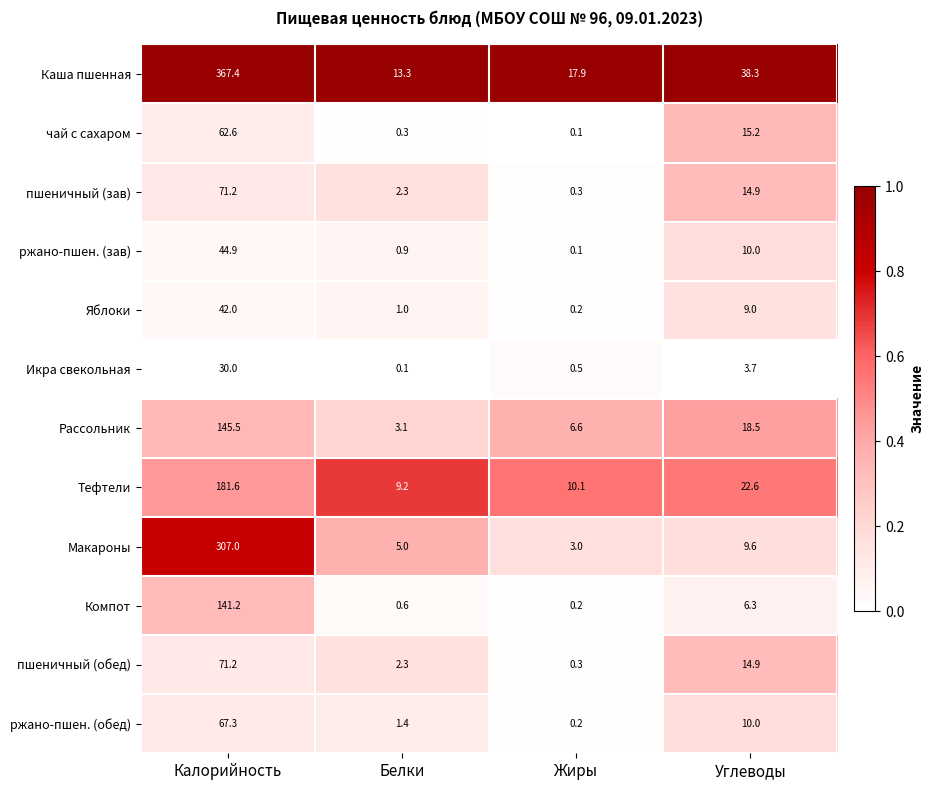

What value does the Икра свекольная series have at Калорийность?

30.0